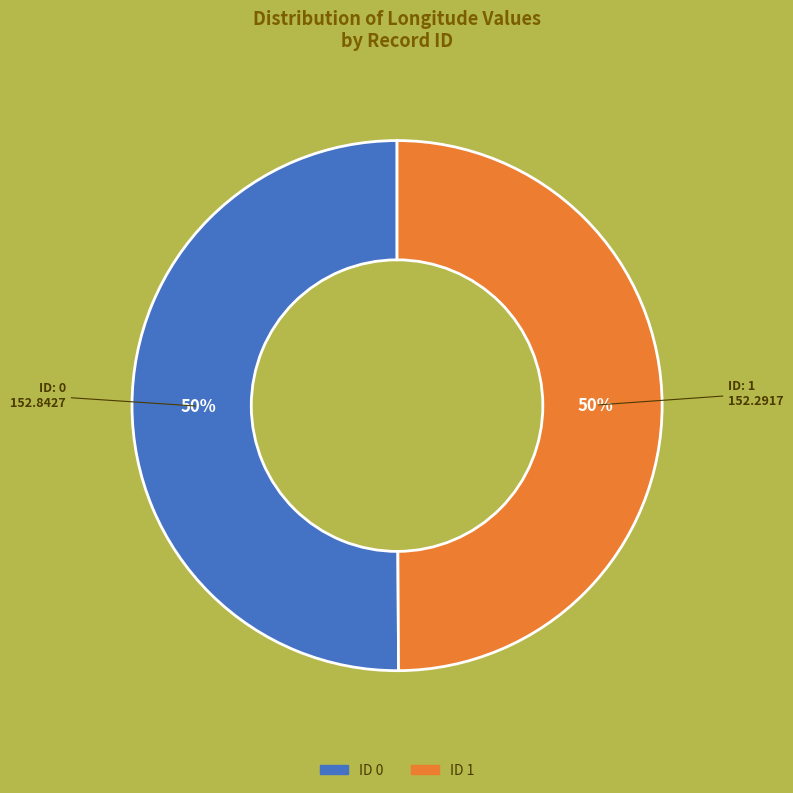

How many segments does this pie chart have?

2